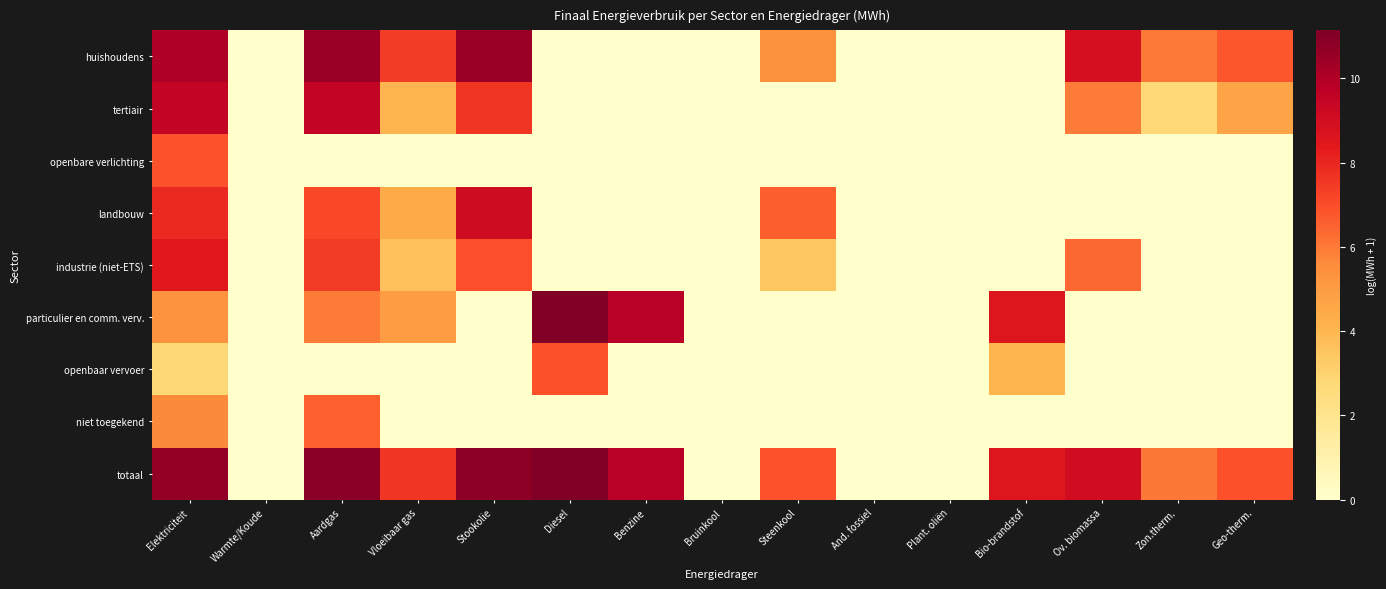

Rank the series by their maximum value, from lowest to highest.

niet toegekend, openbare verlichting, openbaar vervoer, industrie (niet-ETS), landbouw, tertiair, huishoudens, particulier en comm. verv., totaal